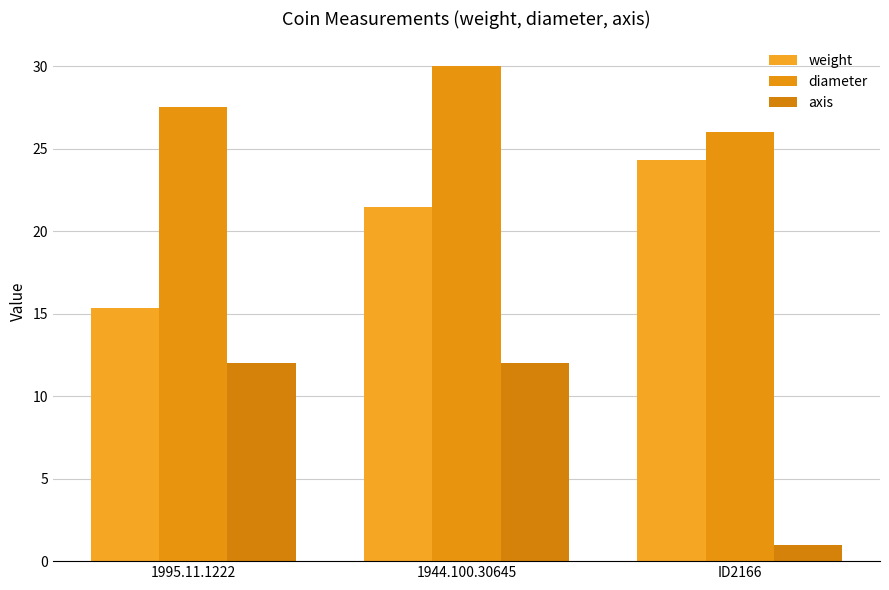

How many bars are there in total?

9